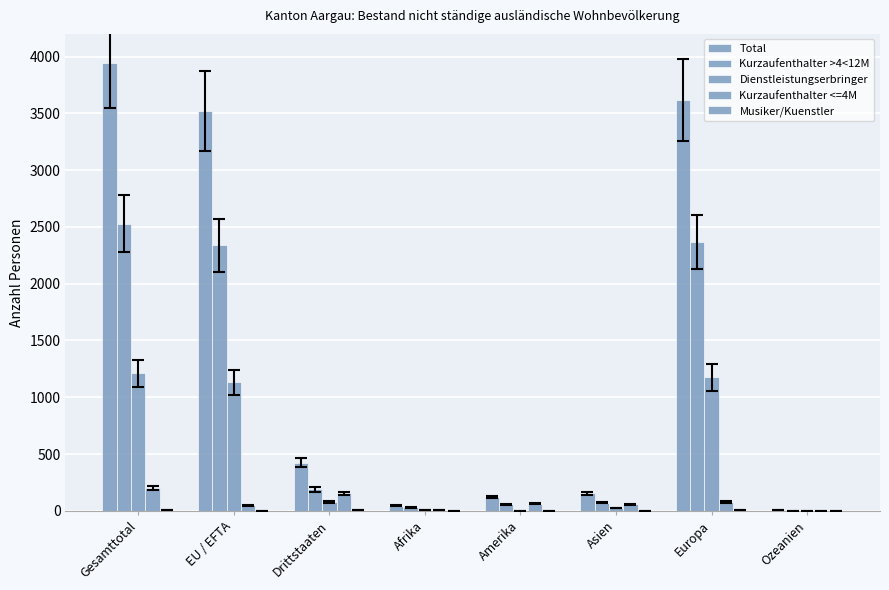

Rank the series by their maximum value, from highest to lowest.

Total, Kurzaufenthalter >4<12M, Dienstleistungserbringer, Kurzaufenthalter <=4M, Musiker/Kuenstler